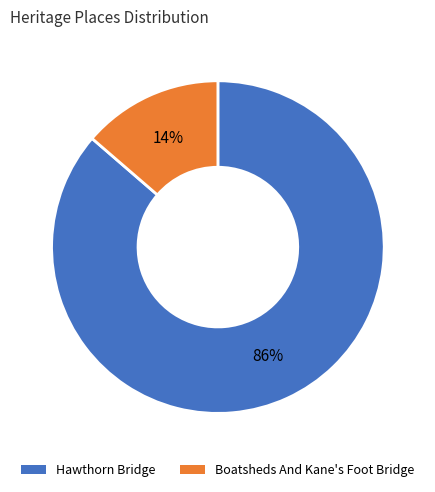

Rank the categories by value from highest to lowest.

Hawthorn Bridge, Boatsheds And Kane's Foot Bridge